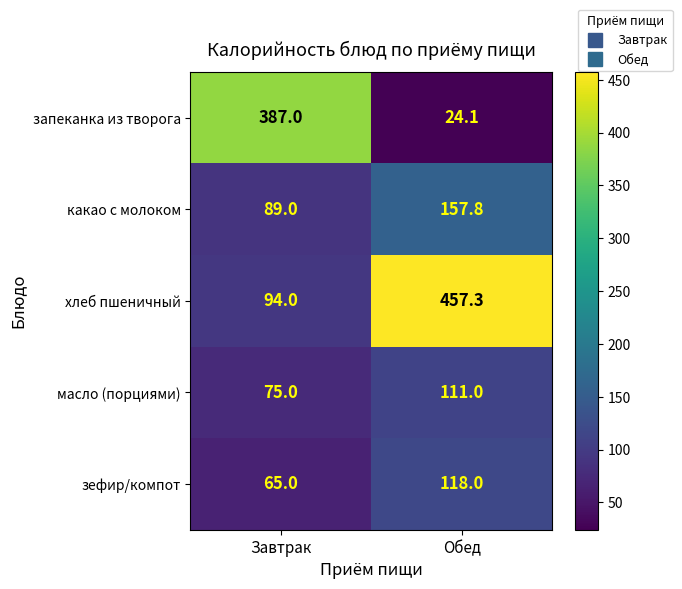

At Обед, list the series in order from smallest to largest.

запеканка из творога, масло (порциями), зефир/компот, какао с молоком, хлеб пшеничный